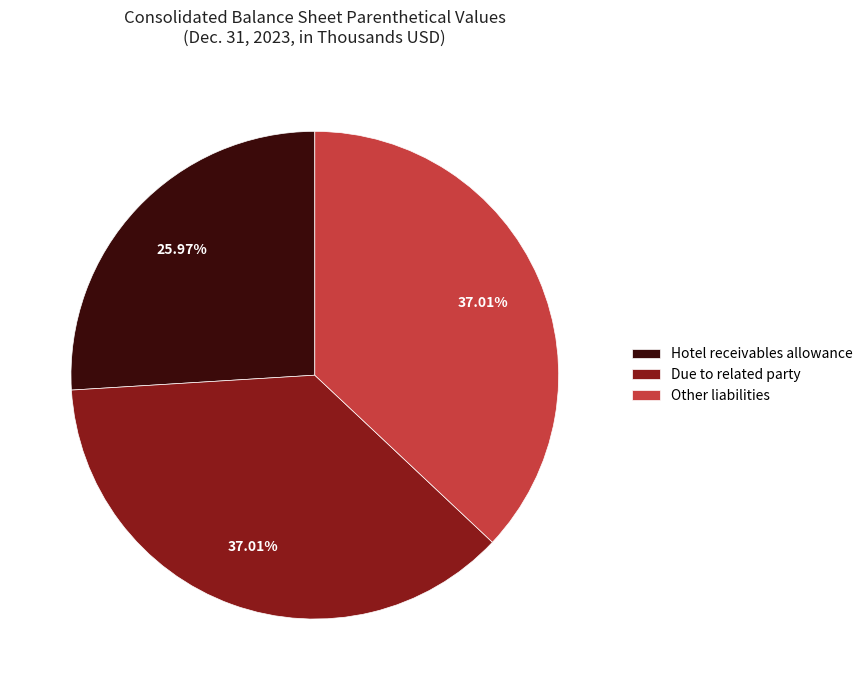

To the nearest percent, what is the combined percentage of Due to related party and Other liabilities?

74%